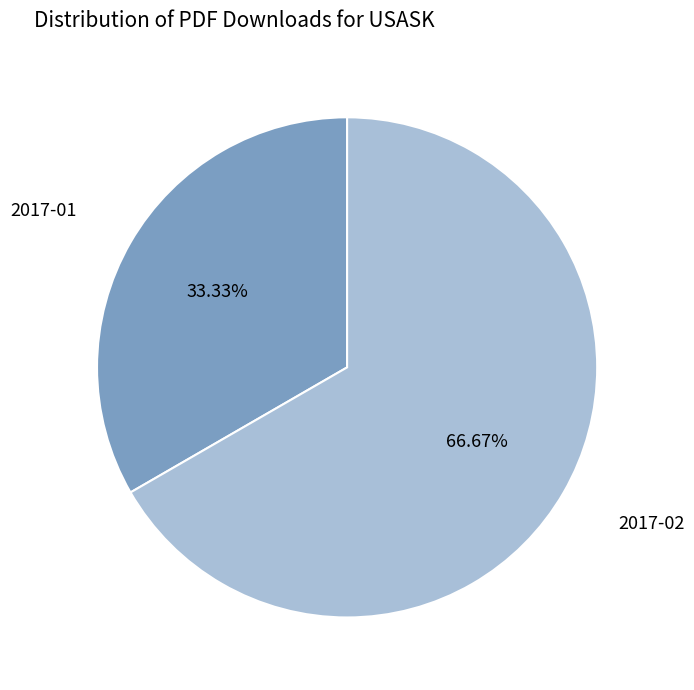

Is there any slice that represents more than half of the pie?

Yes